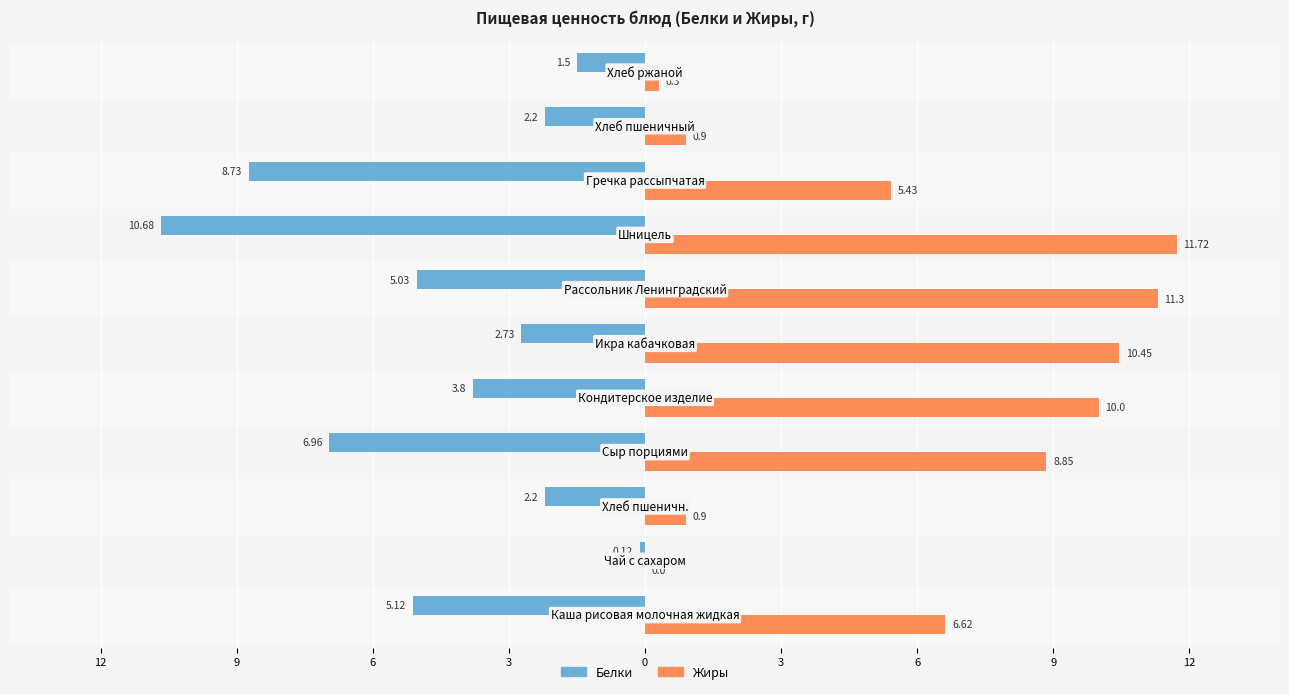

What are all the series names shown in the legend?

Белки, Жиры